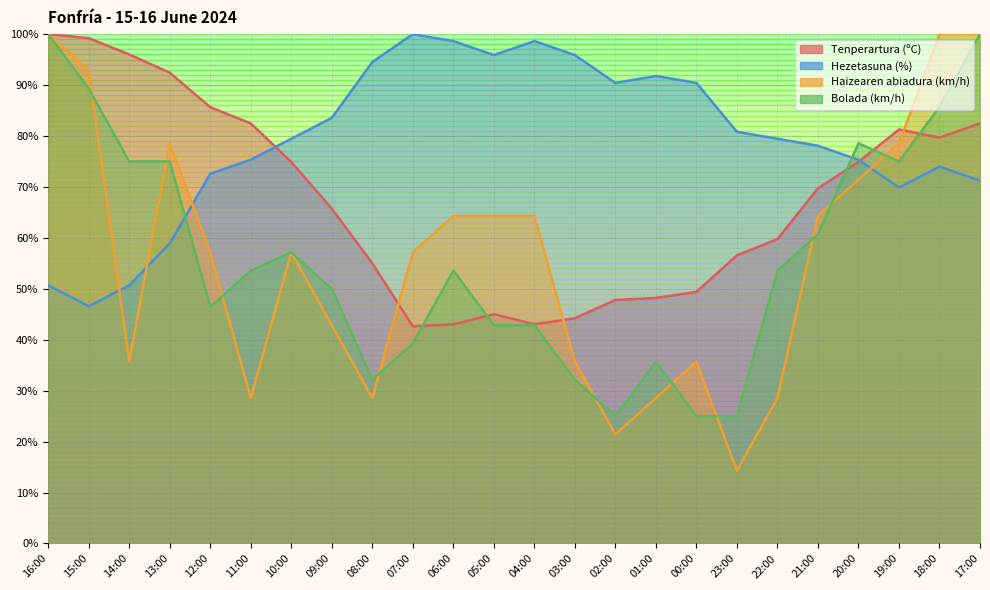

What is the difference between the highest and lowest values at 19:00?

11.4